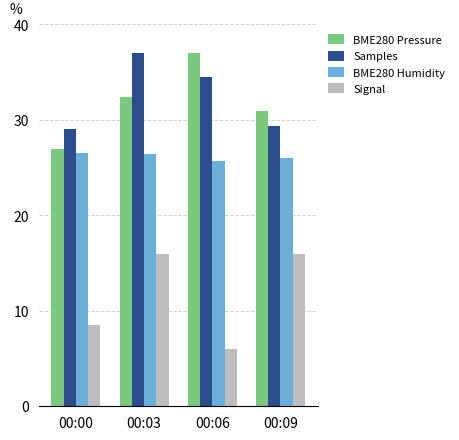

What is the minimum value shown in the chart?

6.0